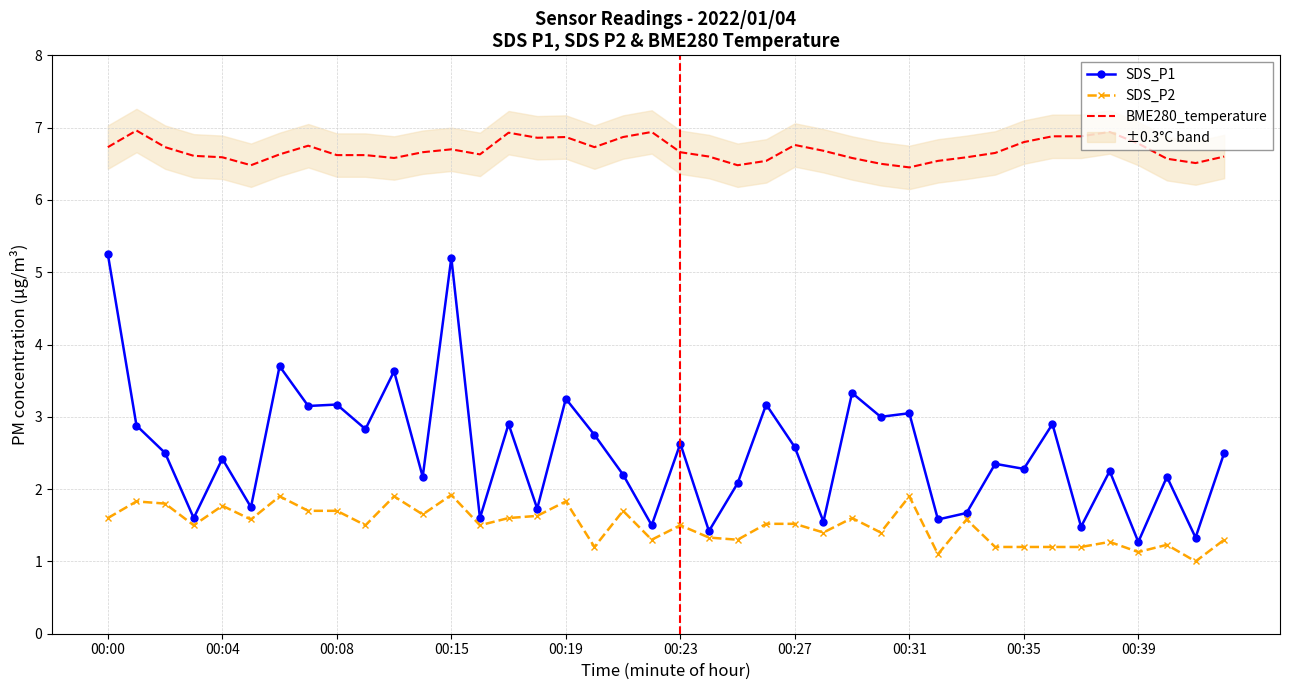

The value of SDS_P2 at 00:39 is 0.6. True or false?

False